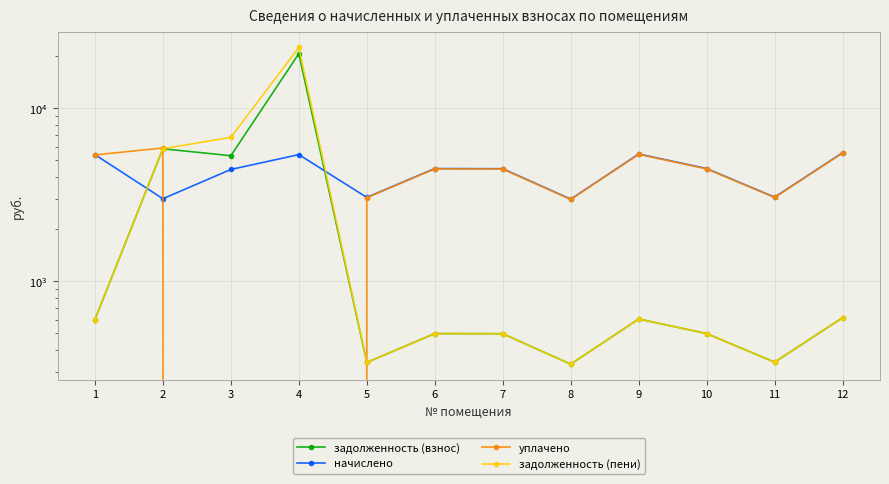

Rank the series by their maximum value, from lowest to highest.

начислено, уплачено, задолженность (взнос), задолженность (пени)